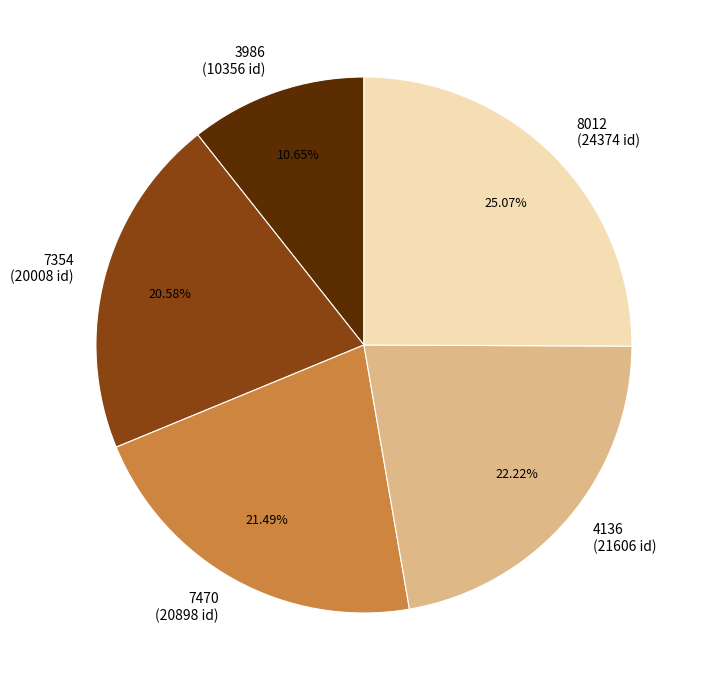

What percentage is the 3986 slice, to the nearest percent?

11%